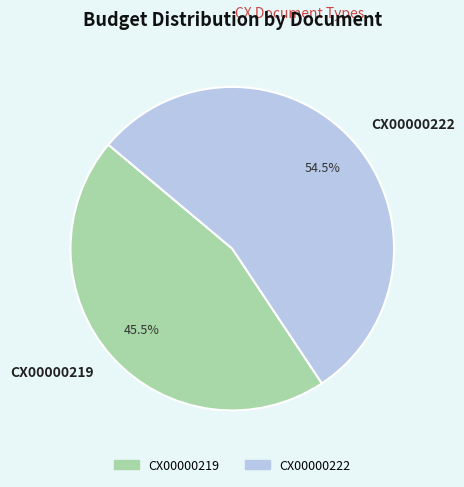

The CX00000222 slice represents 61% of the pie. True or false?

False